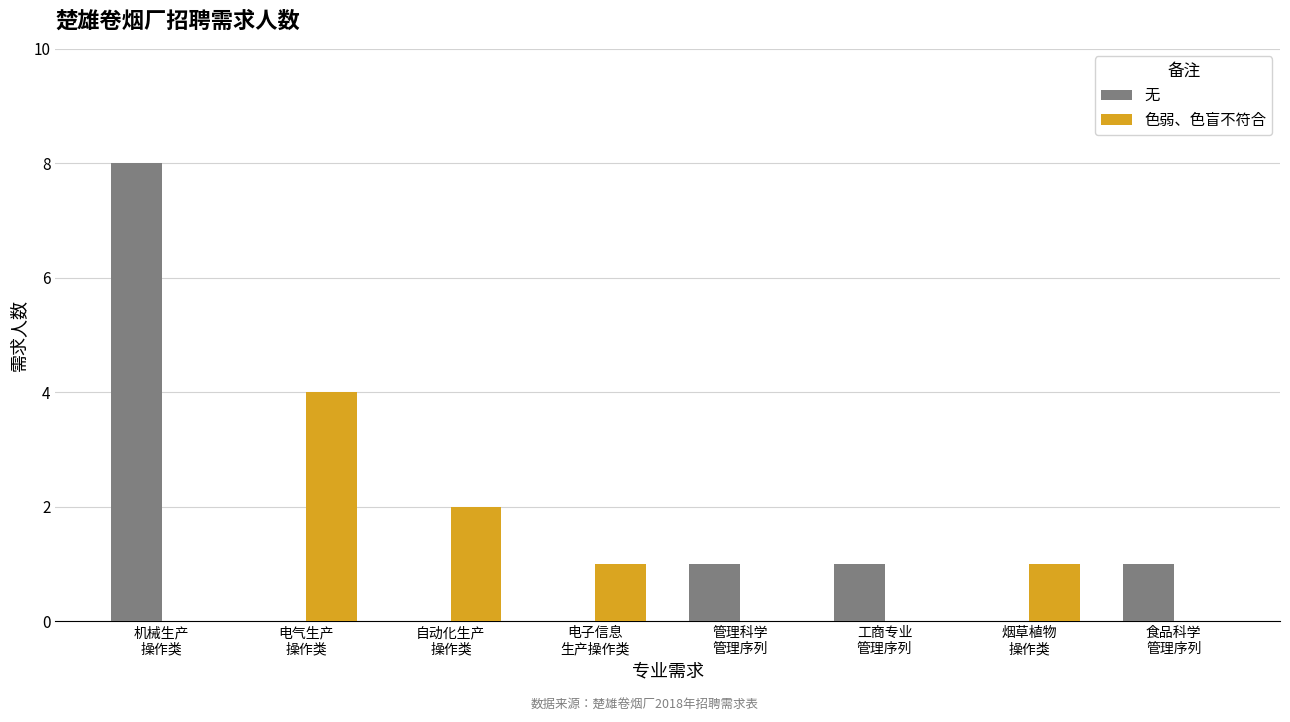

What is the sum of the 无 values at 管理科学
管理序列 and 自动化生产
操作类?

1